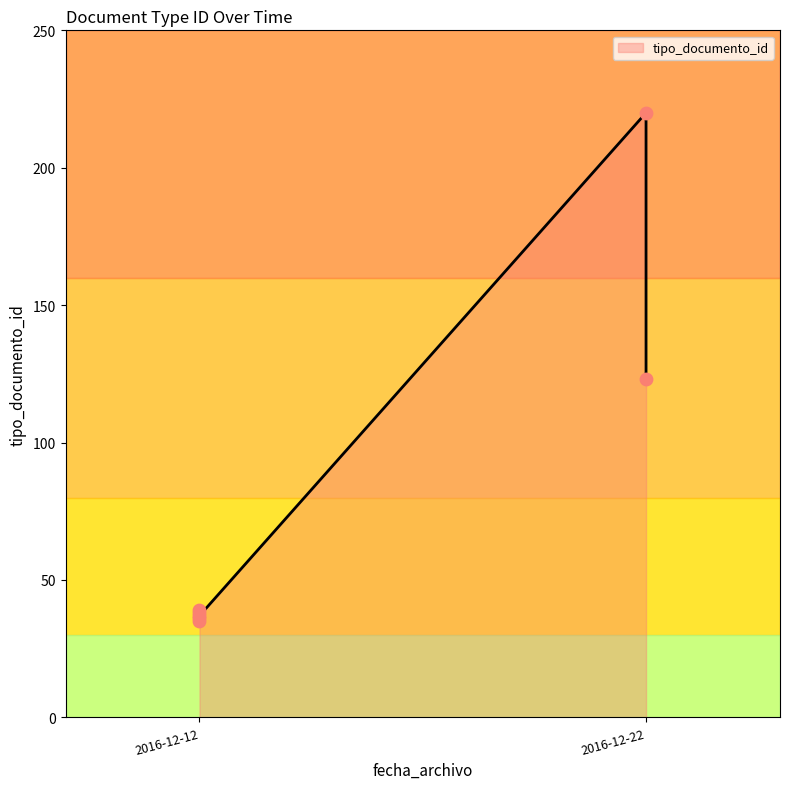

Which has a higher value, 2016-12-22 or 2016-12-12?

2016-12-22